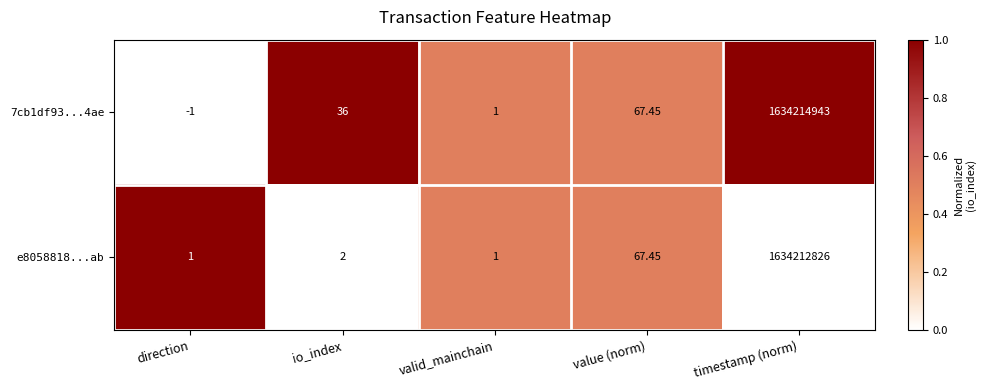

At which category is the sum across all series the highest?

timestamp (norm)